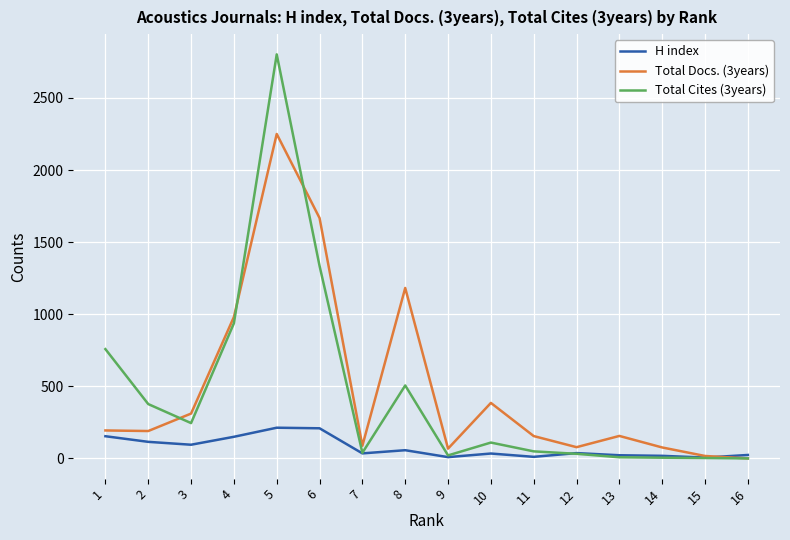

Does the chart display data point markers on the line(s)?

No